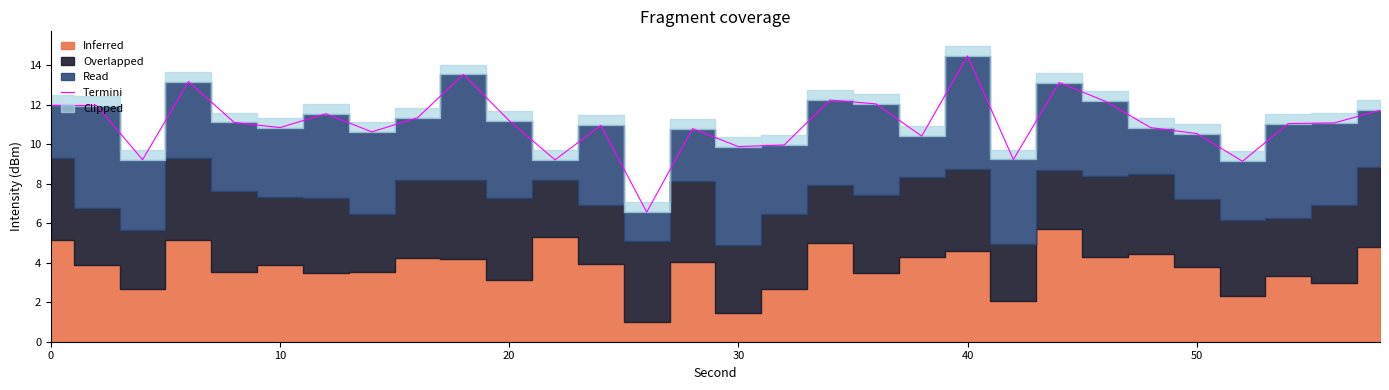

The chart shows a value of 10.8 at 14. True or false?

True